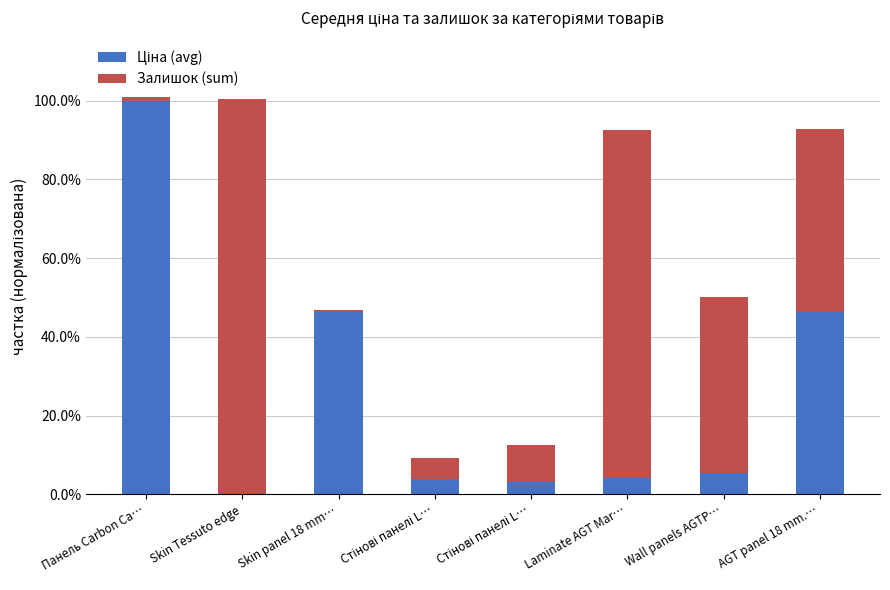

At which label is Залишок (sum) closest to 0?

Skin panel 18 mm…